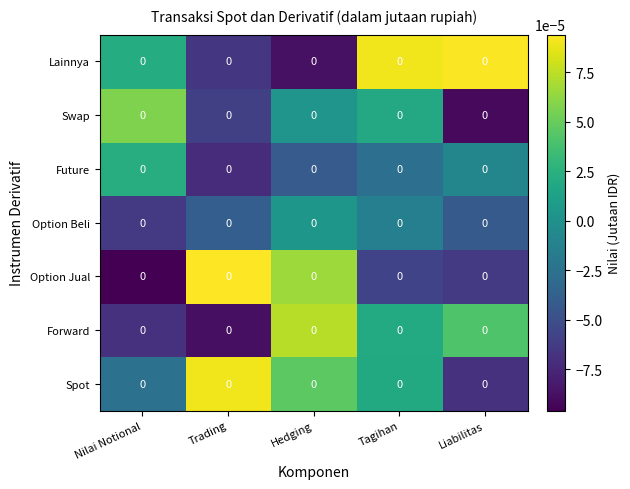

Rank the series at Tagihan from highest to lowest value.

Lainnya, Forward, Spot, Swap, Option Beli, Future, Option Jual